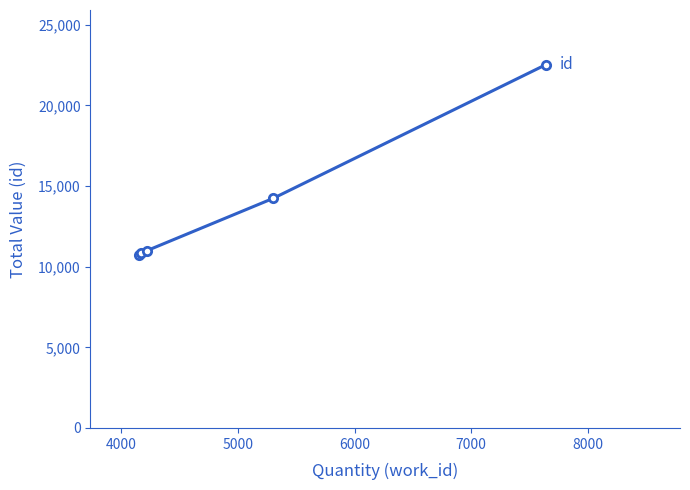

Reading right to left, transcribe all the data shown in this chart.

22537	14236	10994	10827	10696